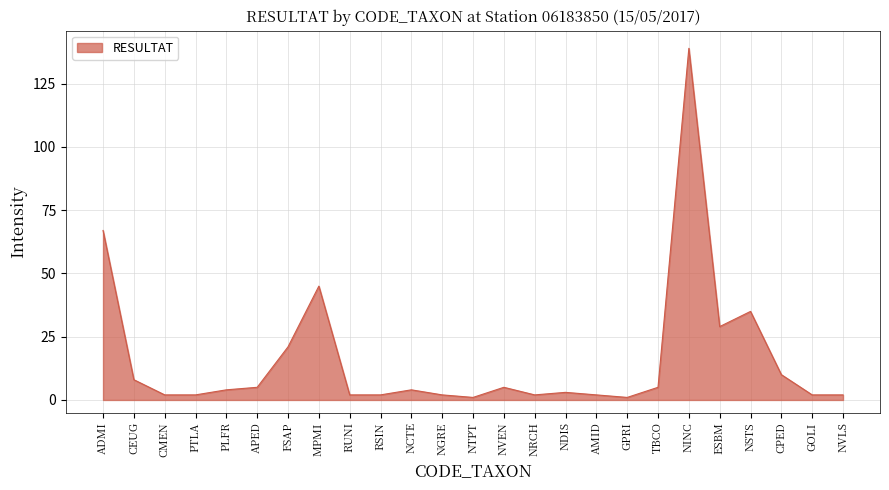

Does the chart display data point markers on the line(s)?

No